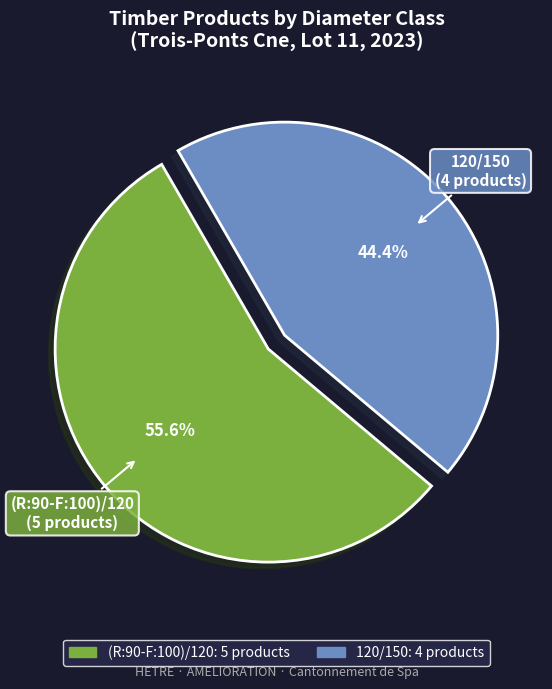

What is the largest slice in the pie chart?

(R:90-F:100)/120